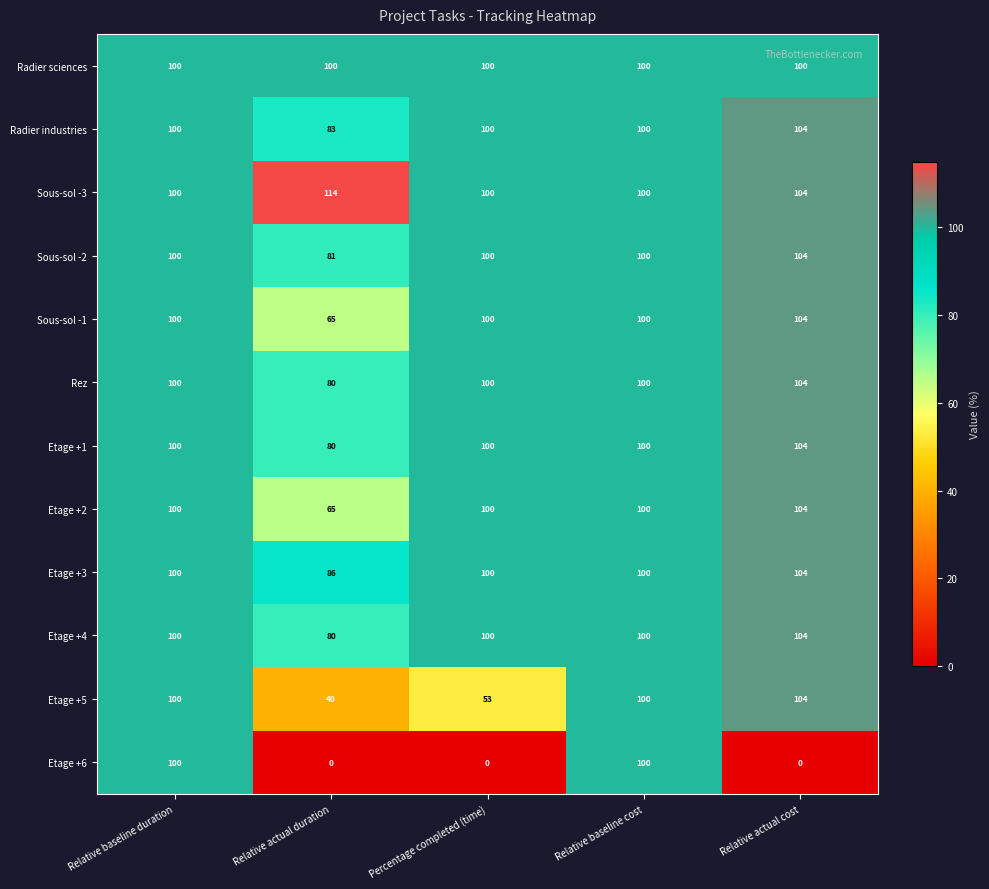

At how many categories does at least one series exceed 34?

5